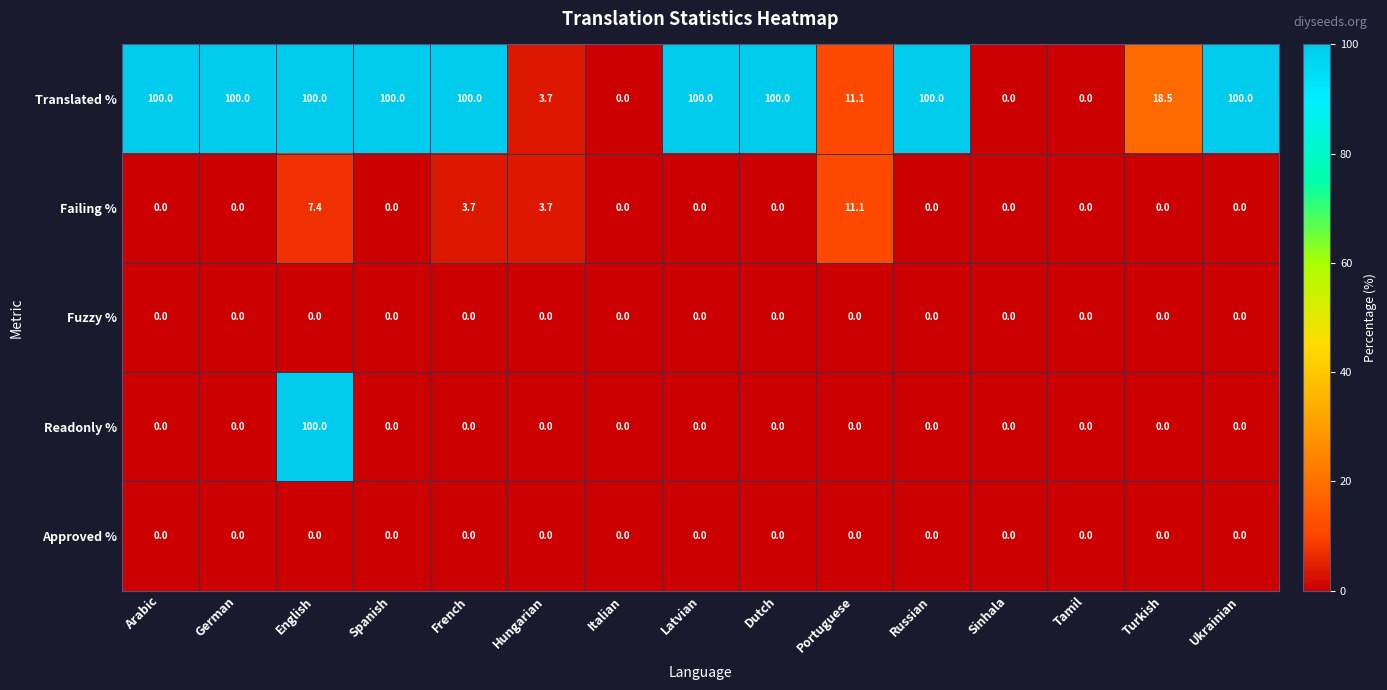

What is the total value across all series at Hungarian?

7.4